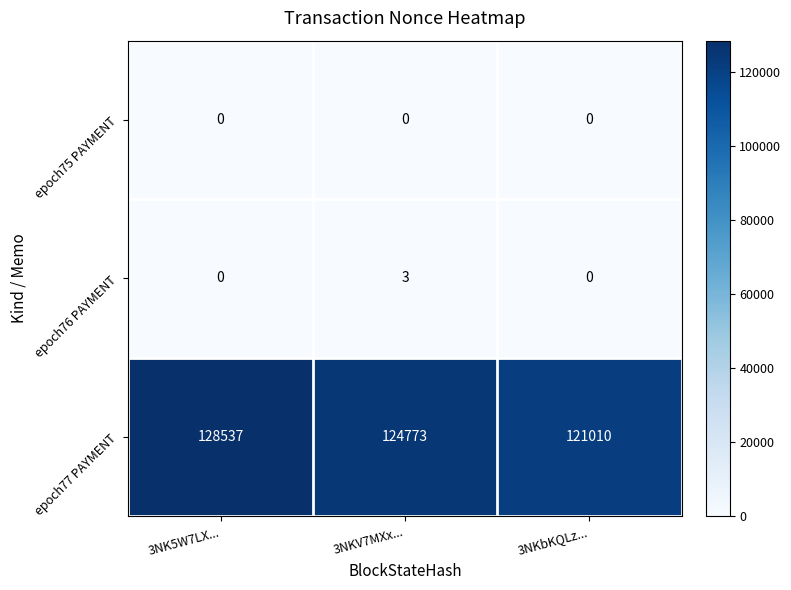

Between 3NK5W7LX... and 3NKV7MXx..., which series saw the biggest shift?

epoch77 PAYMENT